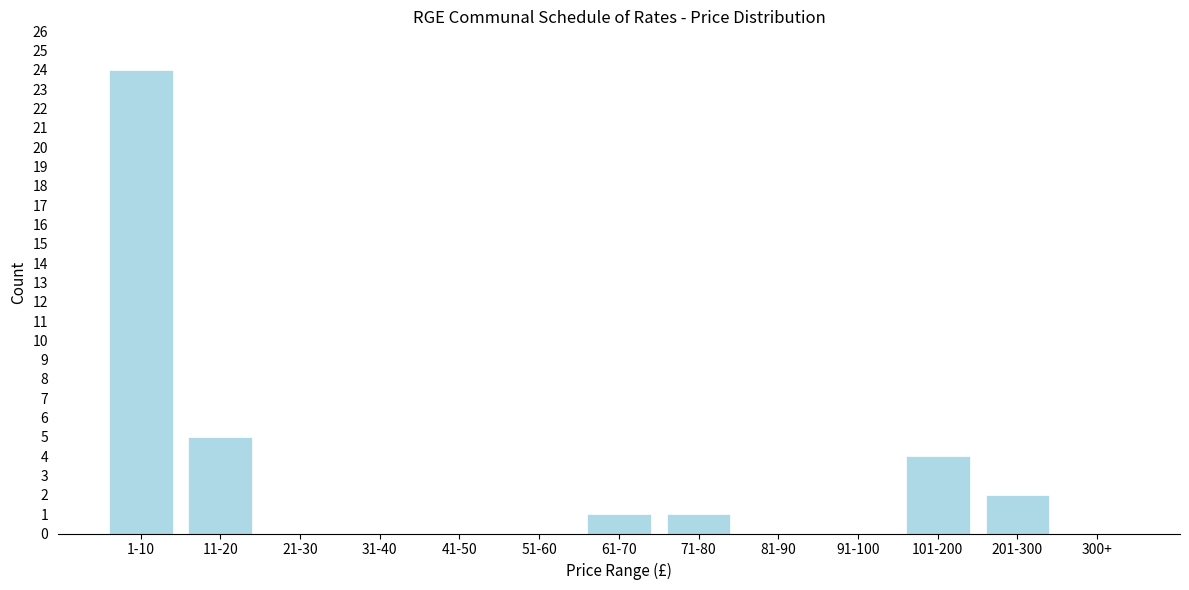

Reading left to right, extract all data points from this chart.

1-10=24	11-20=5	21-30=0	31-40=0	41-50=0	51-60=0	61-70=1	71-80=1	81-90=0	91-100=0	101-200=4	201-300=2	300+=0